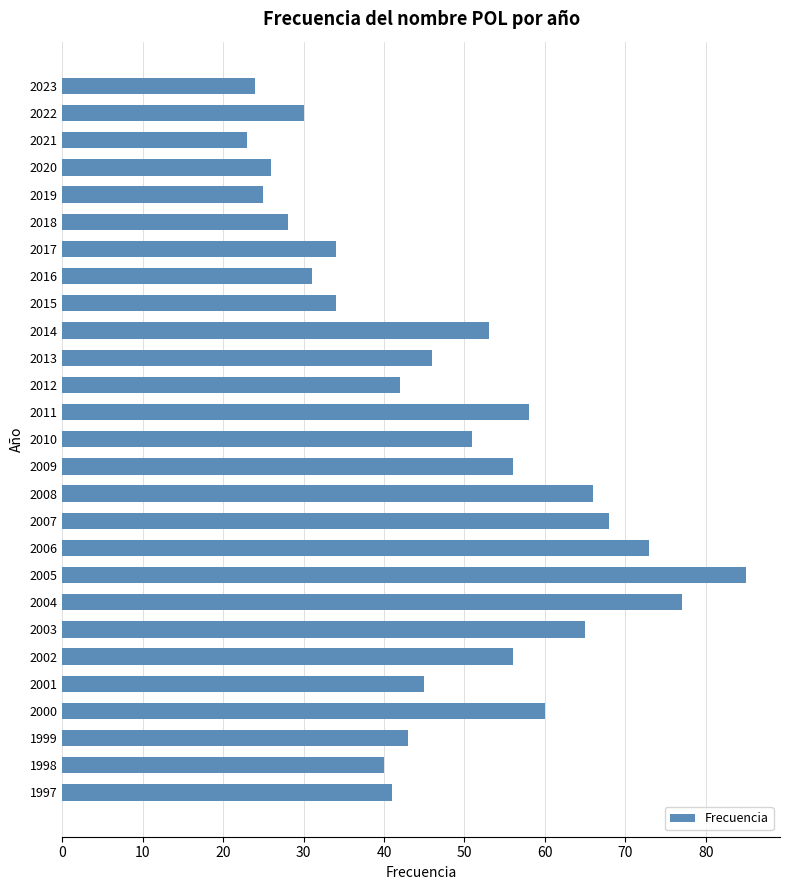

What is the value of the 12th bar from the top?

42